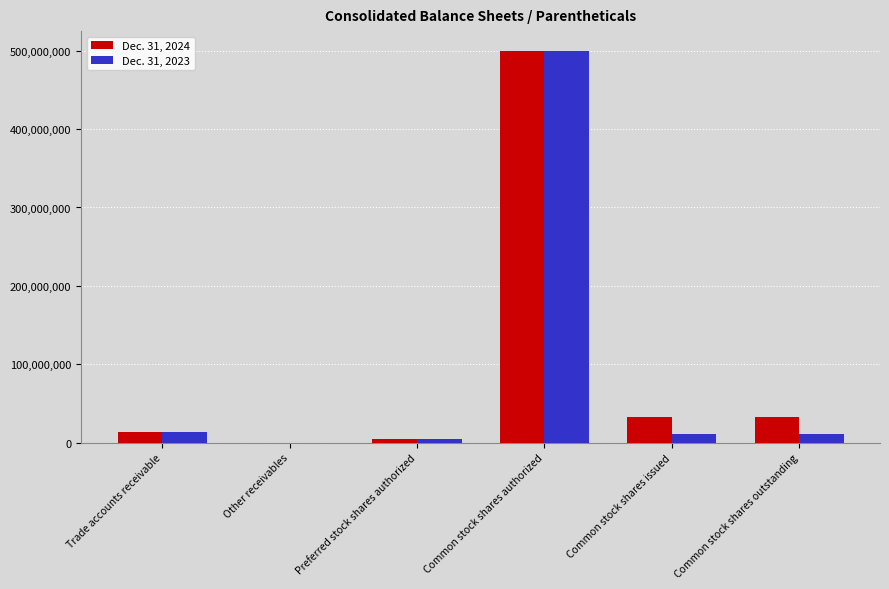

At which category is the sum across all series the highest?

Common stock shares authorized